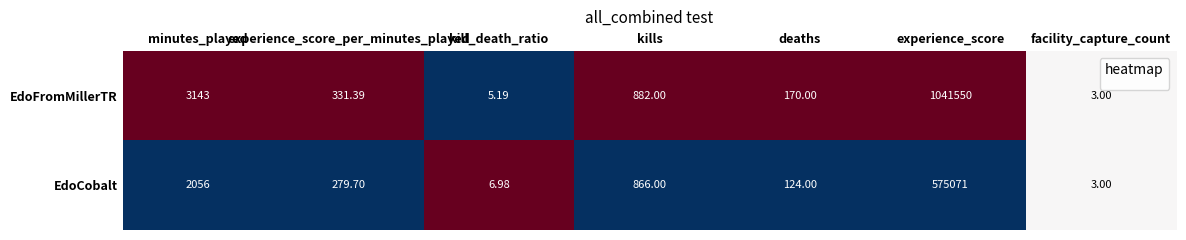

At which category does the chart reach its minimum across all series?

facility_capture_count